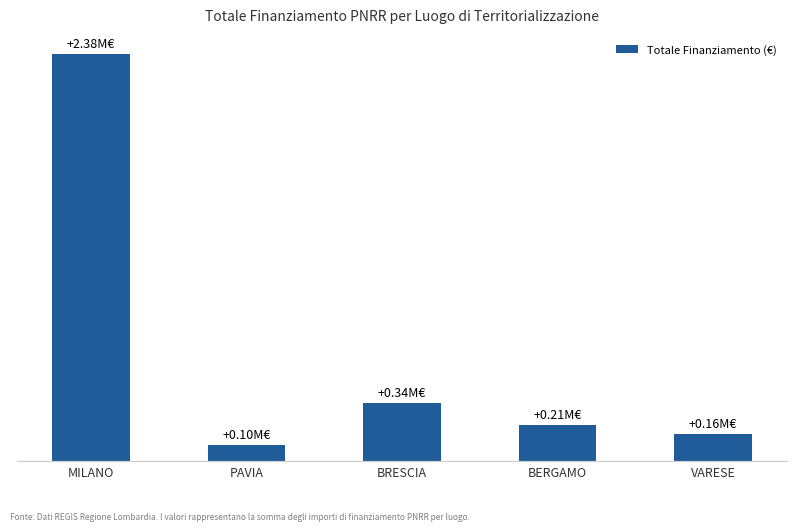

Reading left to right, list all the values displayed in this chart.

2377544	96064	341200	210000	158000